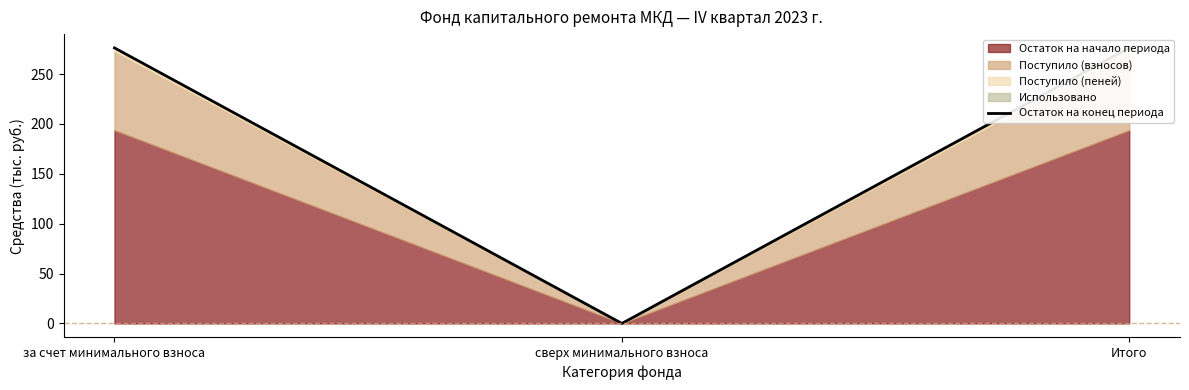

How many data points are above 276?

2